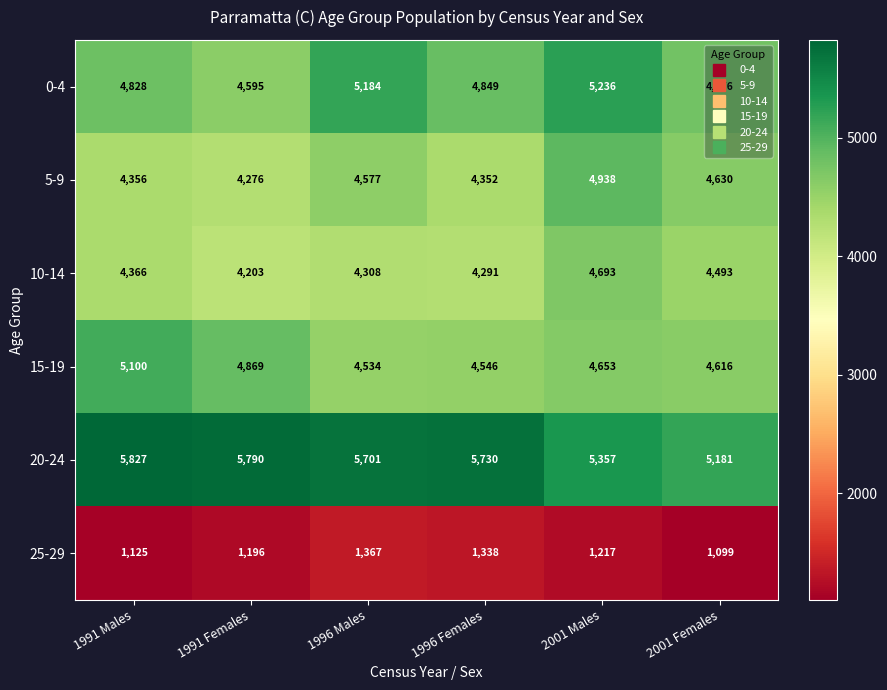

Is it true that 0-4 equals 5184 at 1996 Males?

True